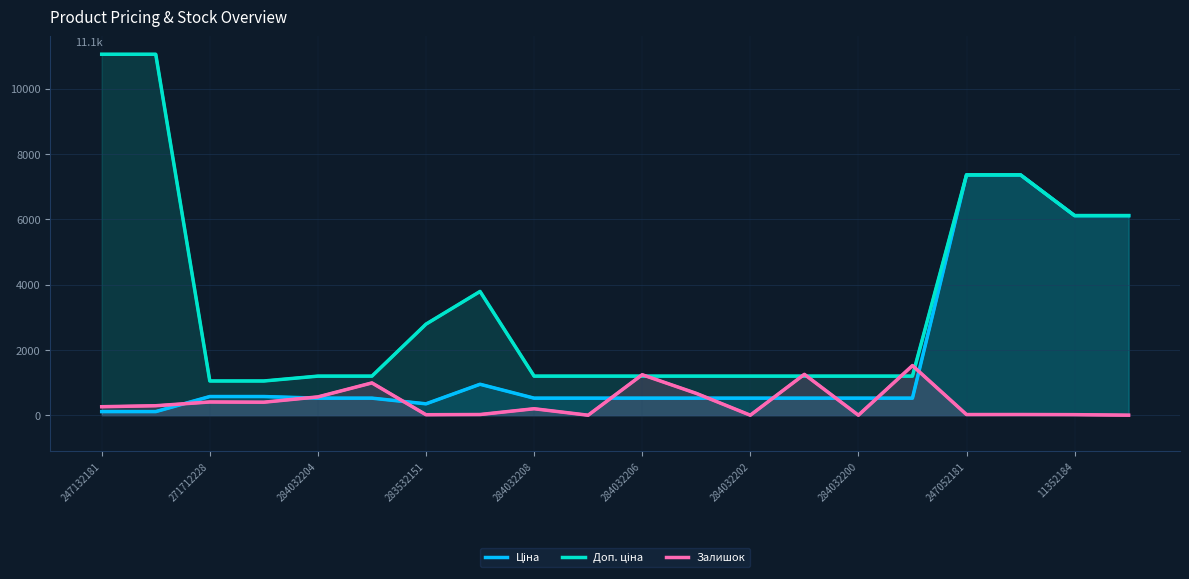

What is the total value across all series at 284032206?

2959.2